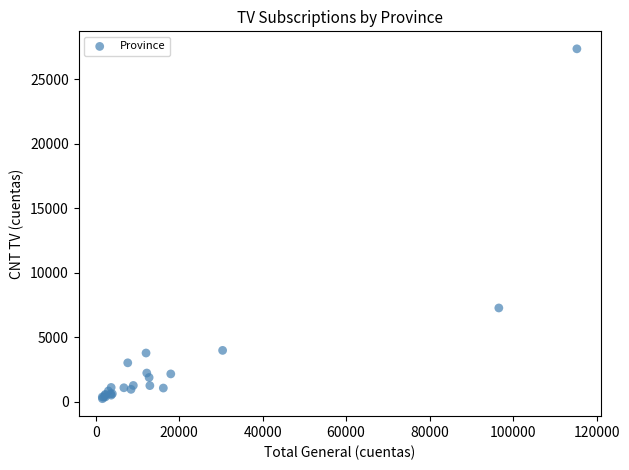

What Y value in the scatter plot is closest to 13789?

7263